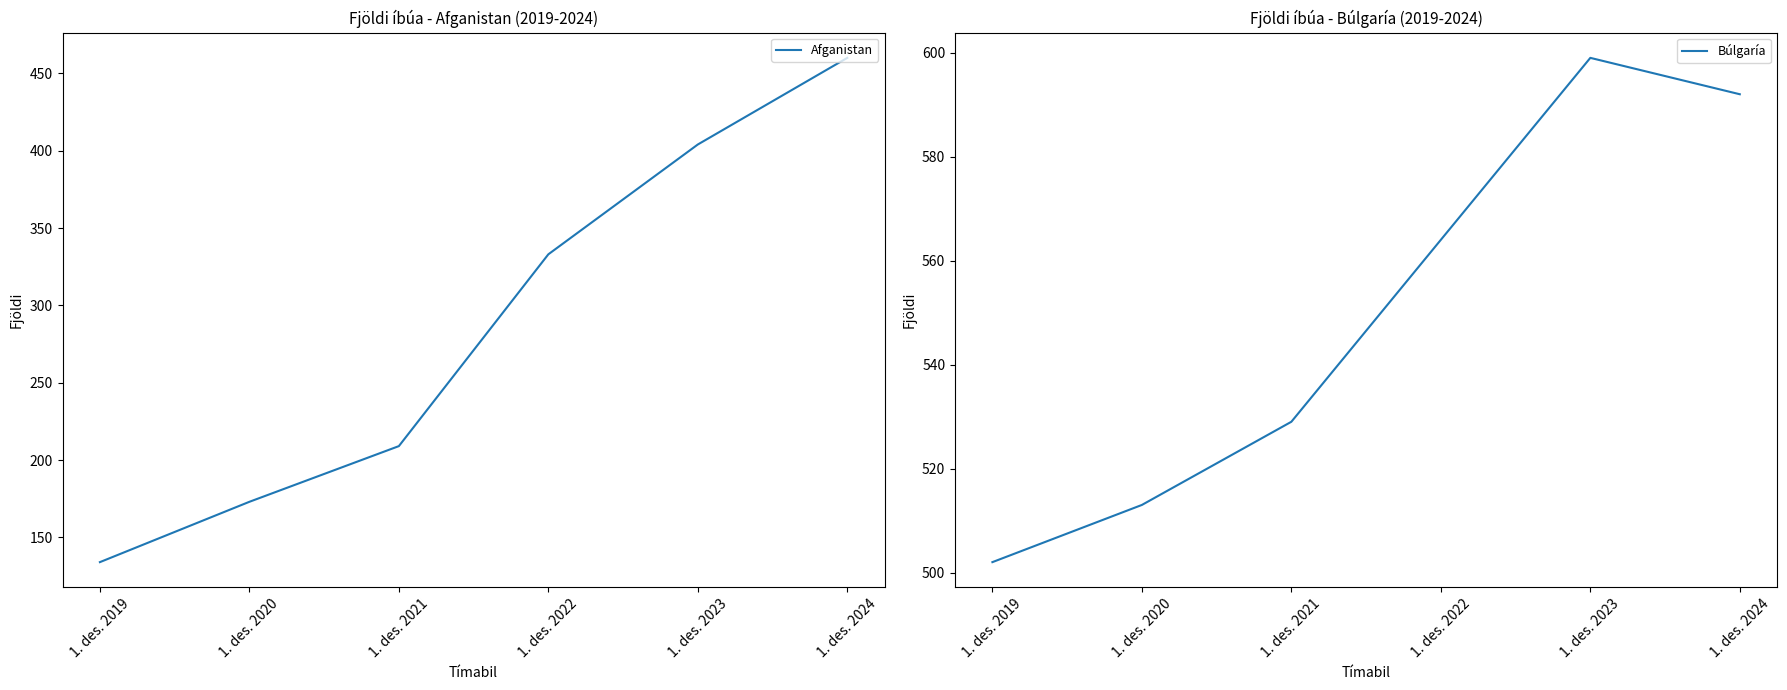

How many data points in Búlgaría are less than 564?

3